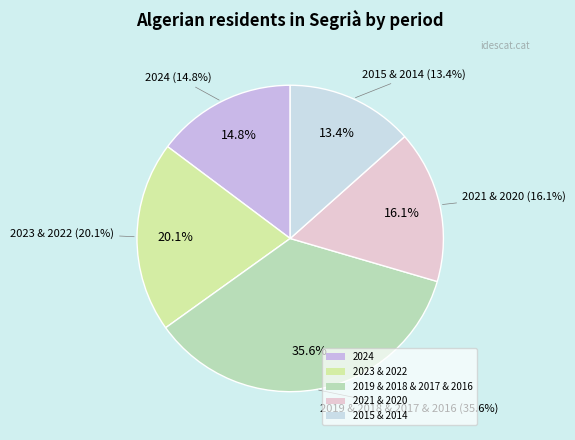

Is it true that 2019 is 1% of the pie?

False